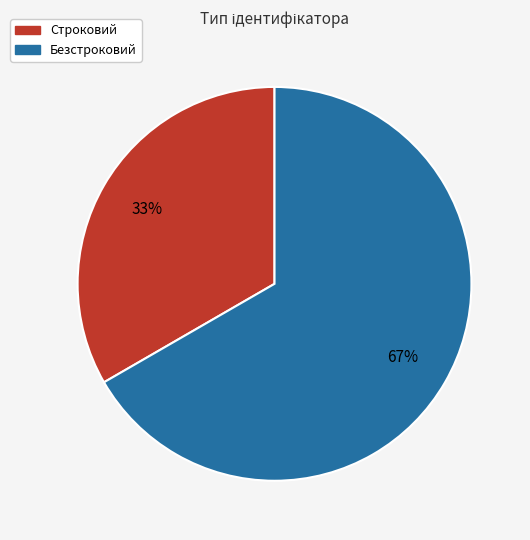

Is the sum of Безстроковий and Строковий greater than half?

Yes